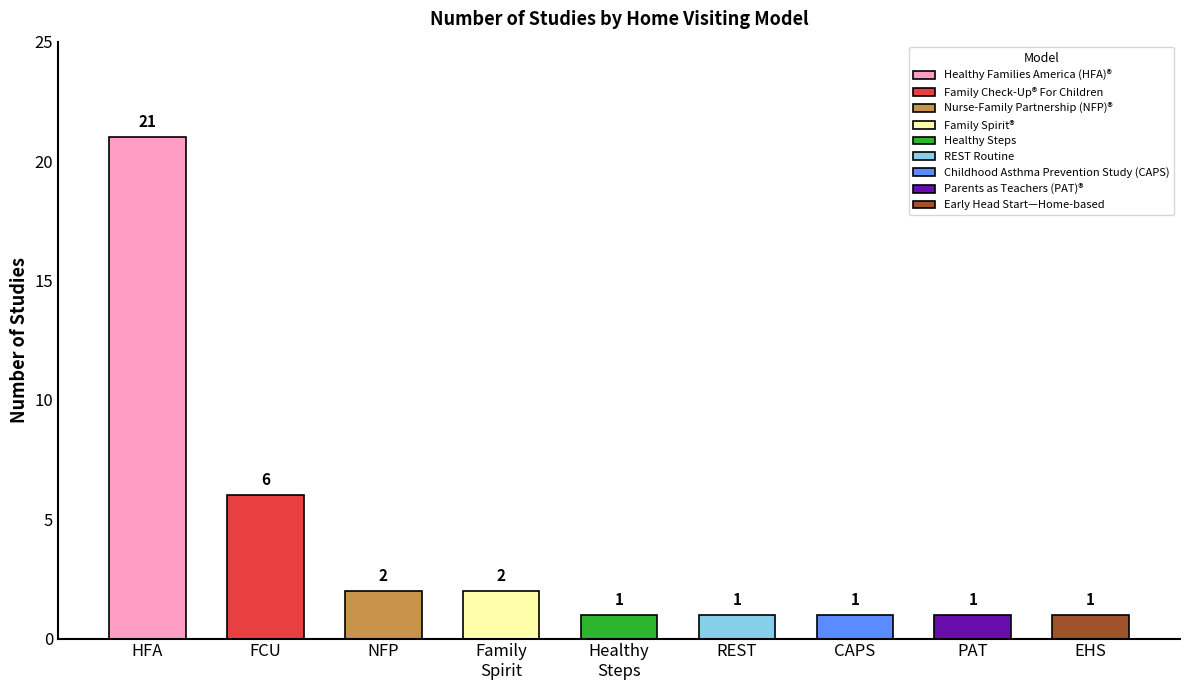

What is the label of the 1st bar from the right?

Early Head Start—Home-based